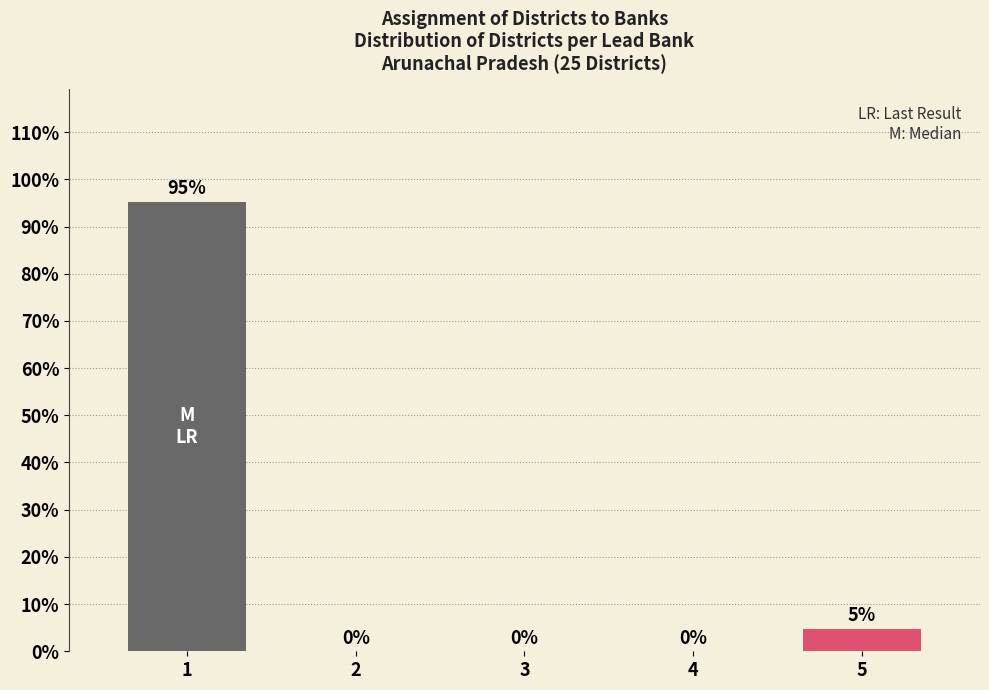

What is the greatest value displayed?

95.2